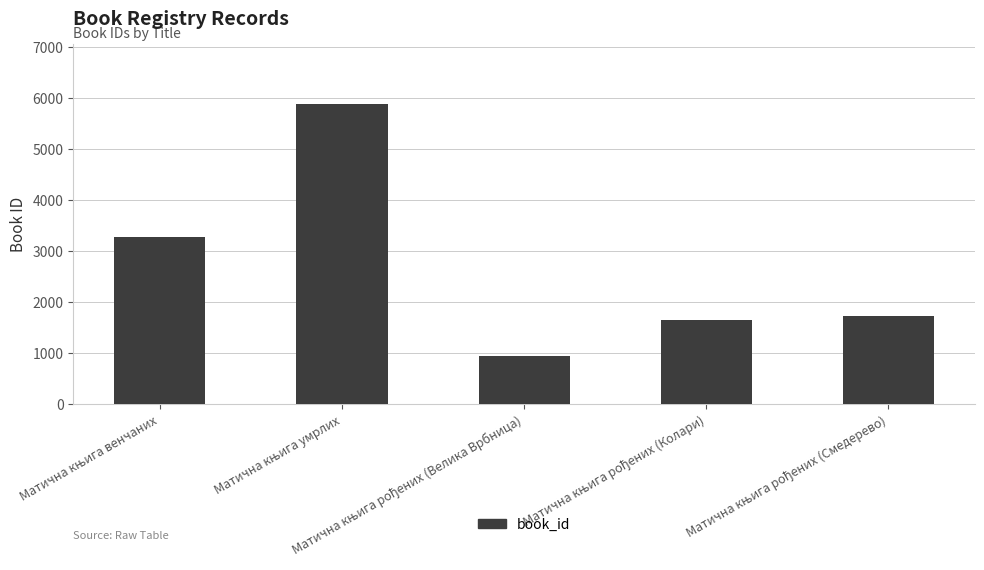

Reading right to left, list all the values displayed in this chart.

1719	1657	938	5887	3277